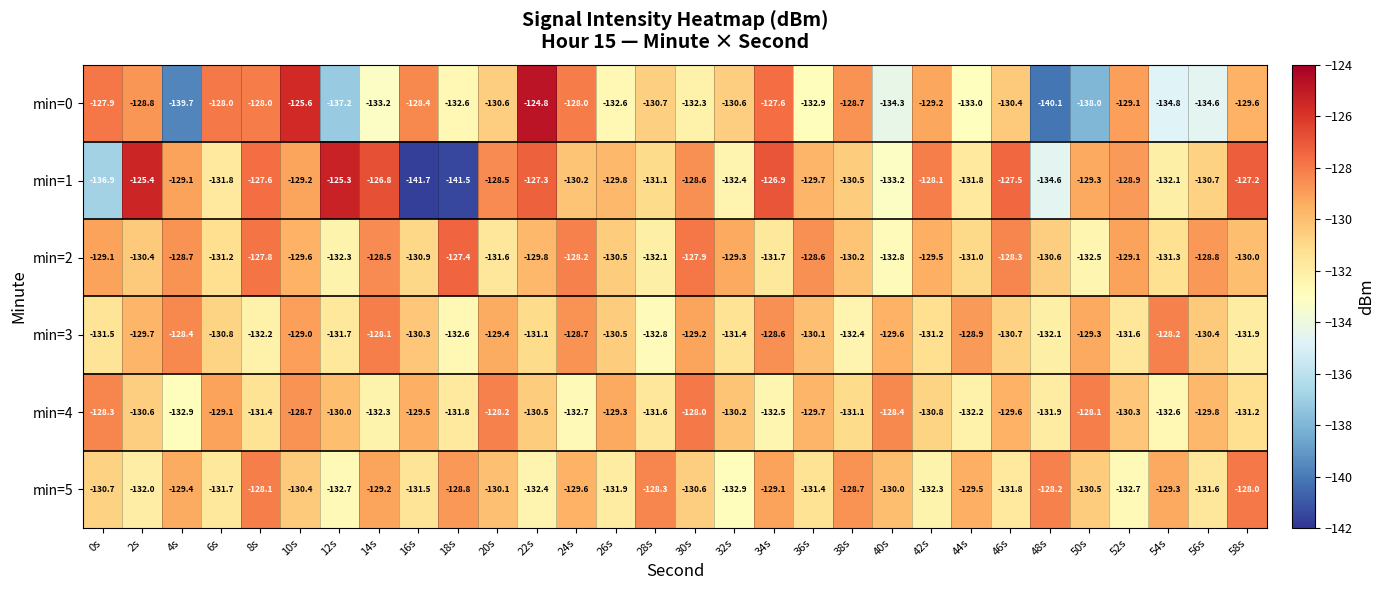

Which series has the largest total across all categories?

min=2